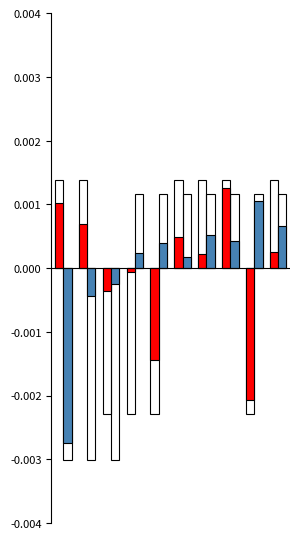

How many data points in H index are less than 0?

3